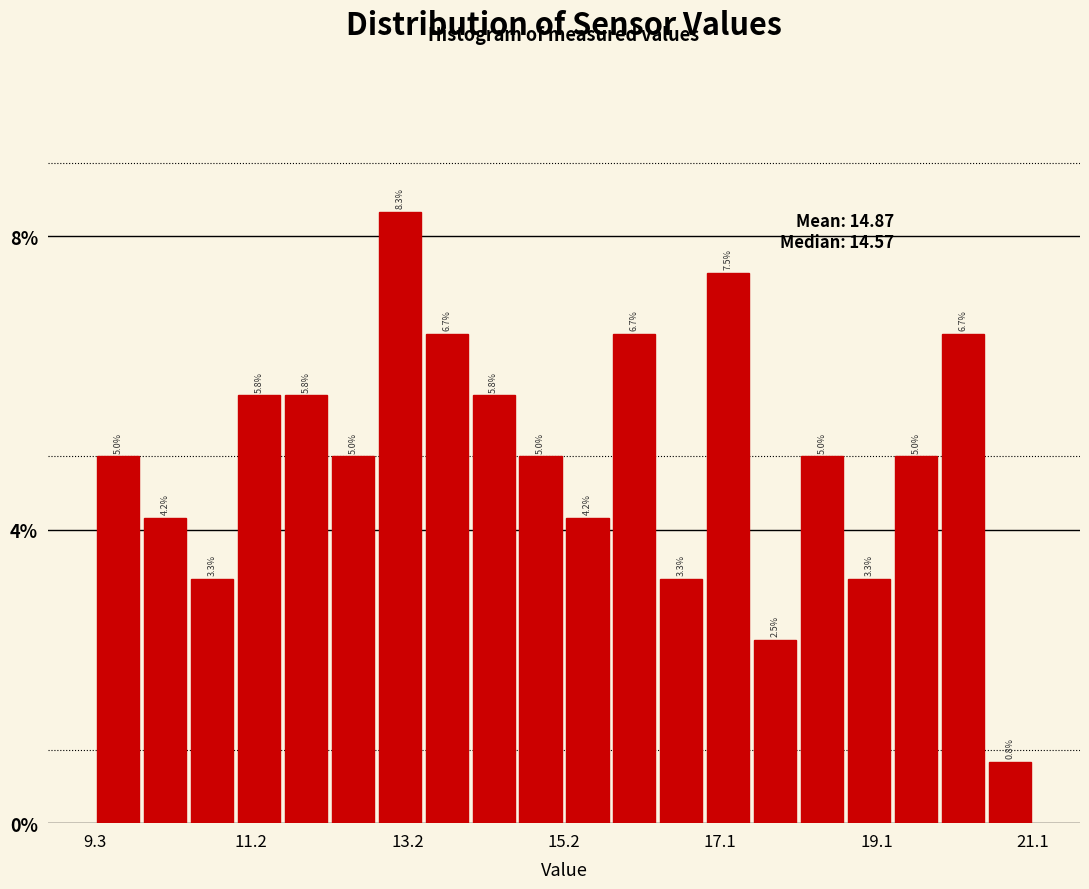

Read against the x-axis, roughly where is the centre of the tallest bar?

13.2